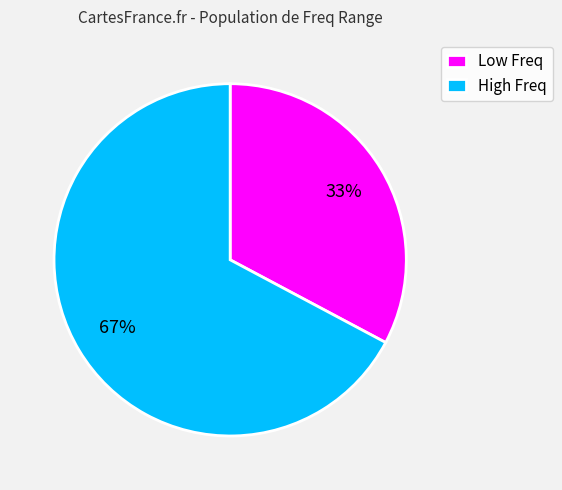

What is the largest slice in the pie chart?

High Freq